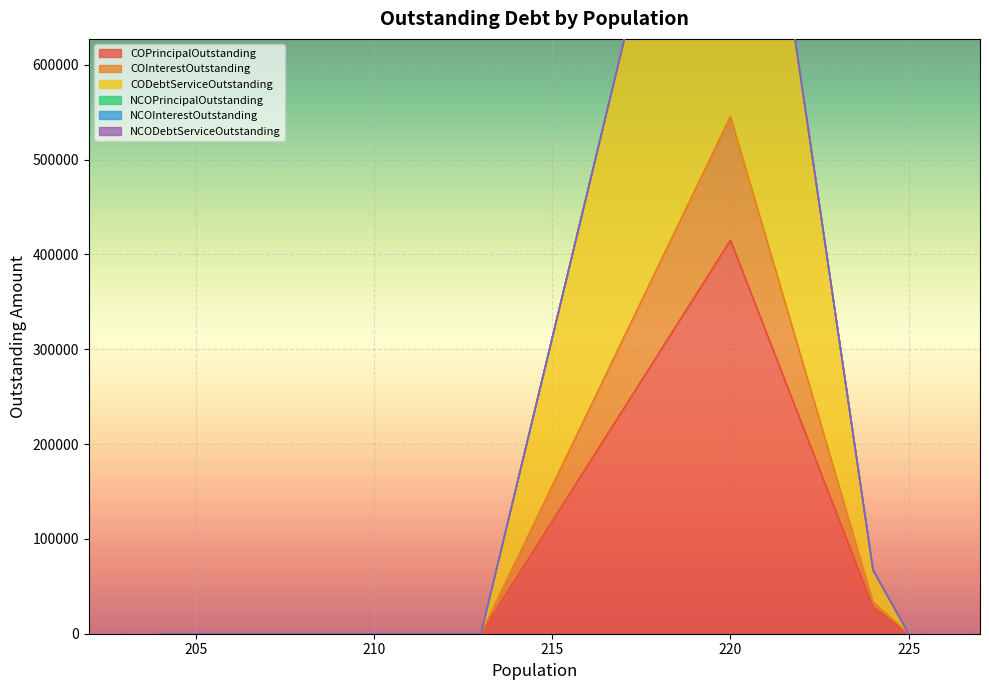

The CODebtServiceOutstanding series shows 463096.0 at 212. True or false?

False